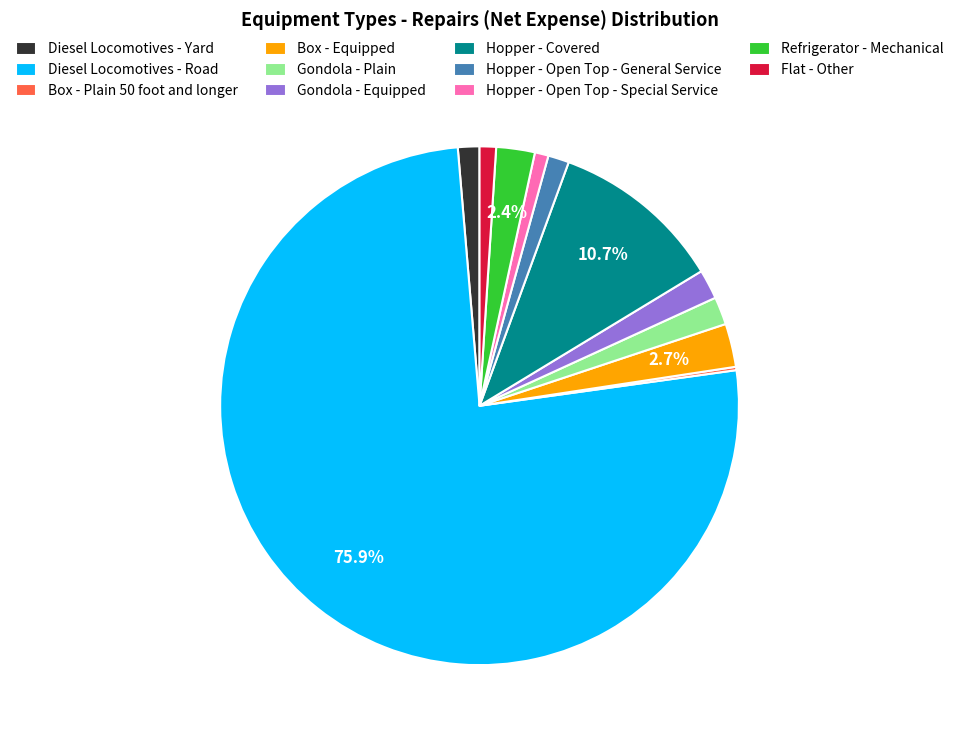

Is it true that Refrigerator - Mechanical is 2% of the pie?

True